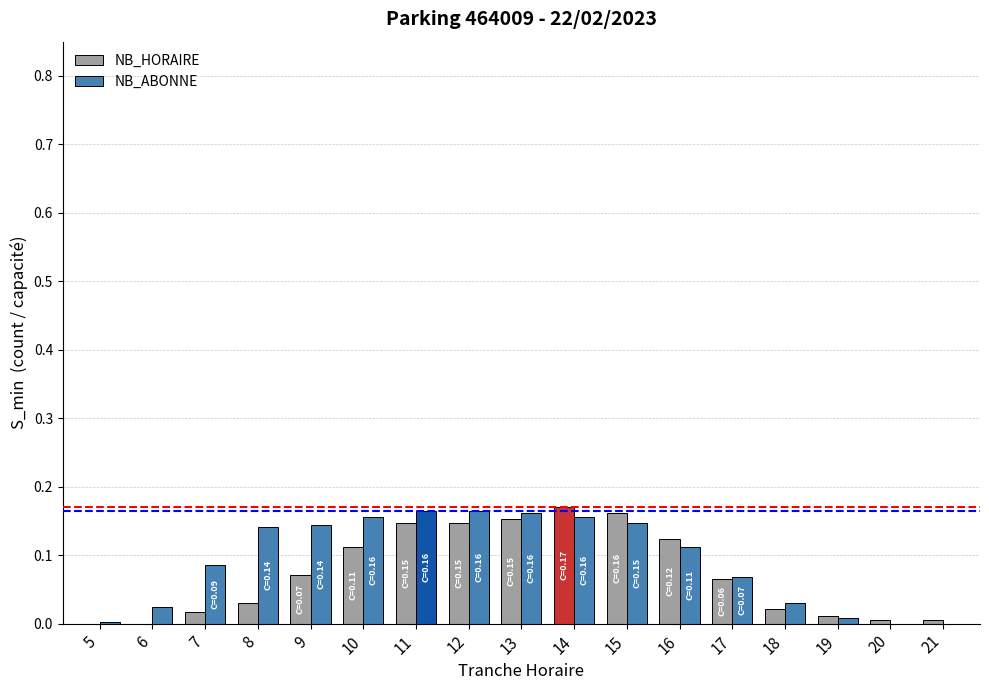

Is the value of NB_ABONNE at 18 greater than the value of NB_HORAIRE at 5?

Yes